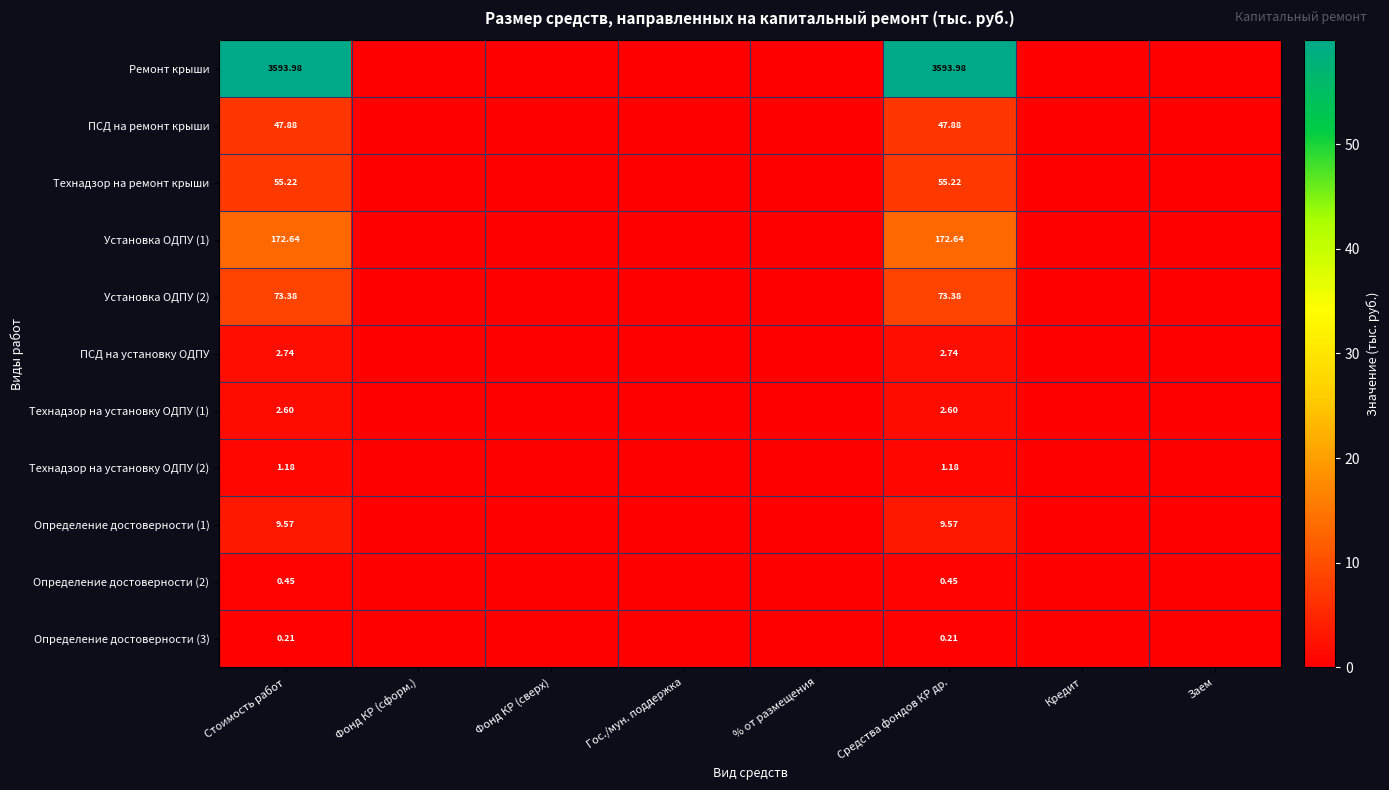

Is it true that Технадзор на установку ОДПУ (2) equals 0.7 at % от размещения?

False